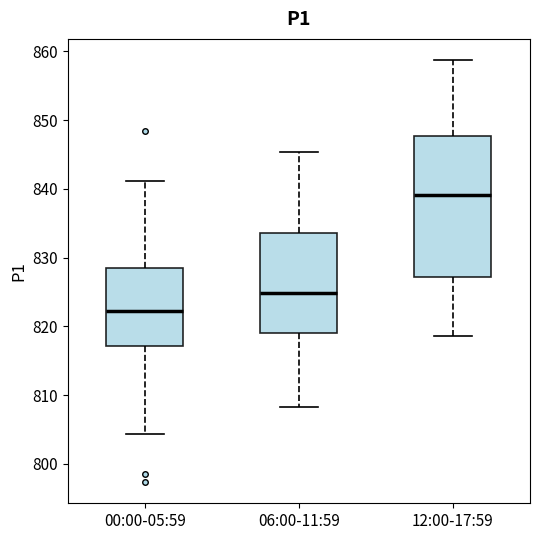

Comparing the boxes themselves (not the whiskers), which one is the tallest?

12:00-17:59